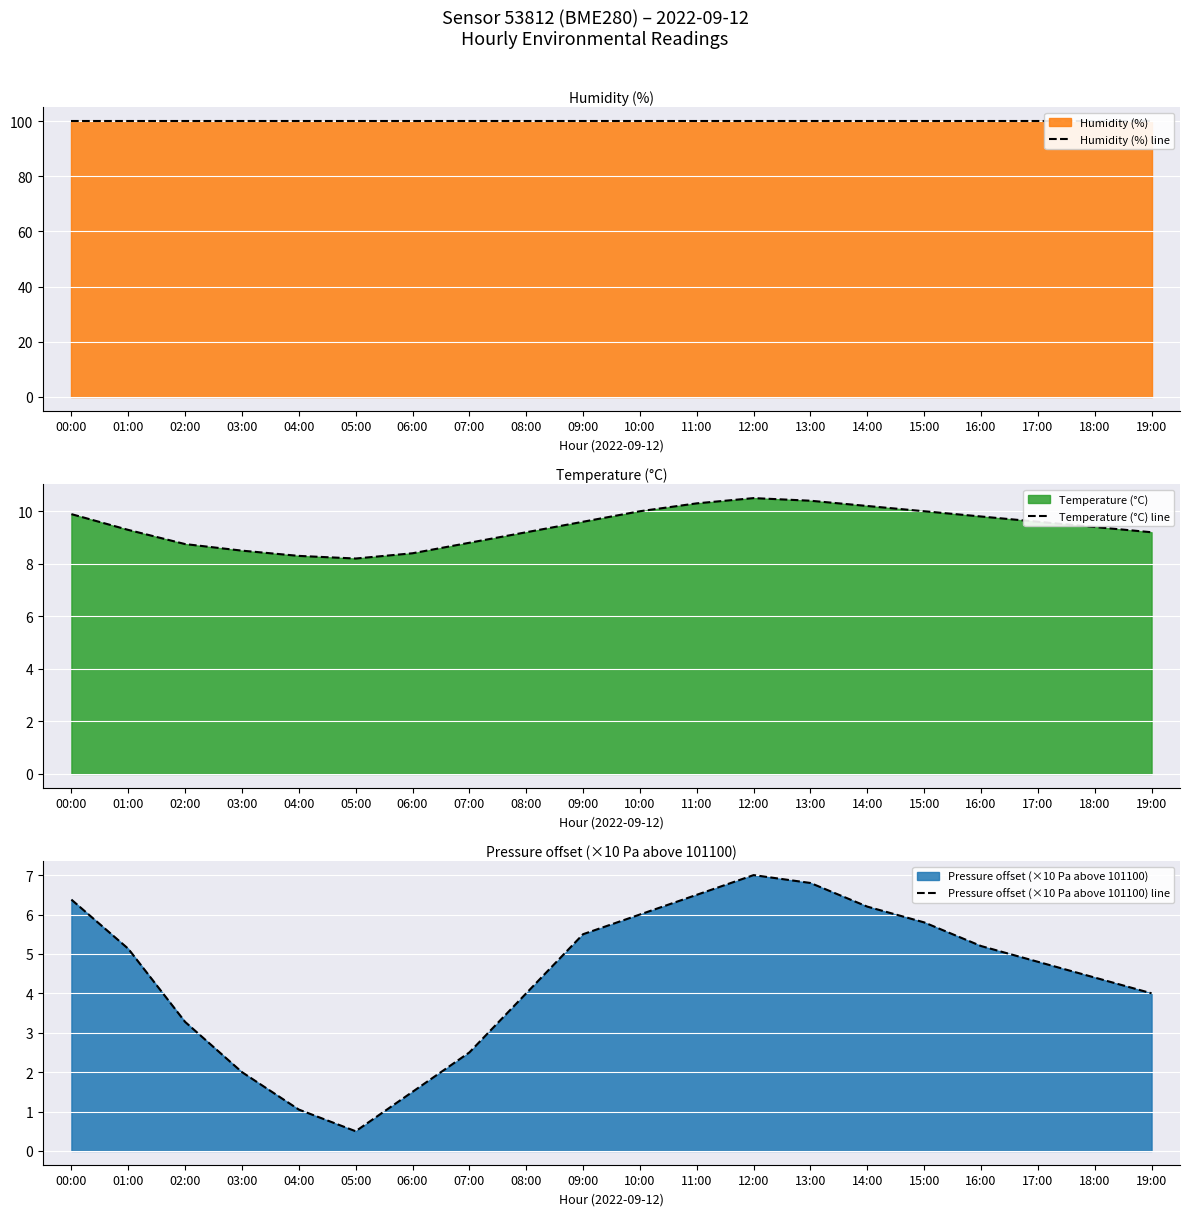

Between 11:00 and 18:00, which series saw the biggest shift?

Pressure offset (×10 Pa above 101100) line